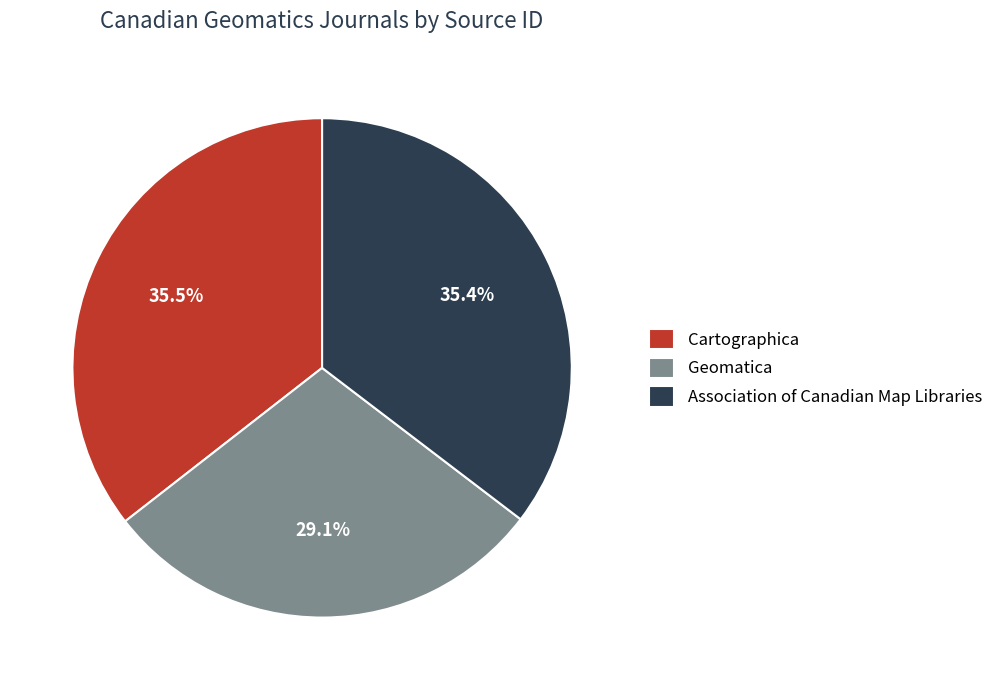

Which category has the smallest portion of the pie?

Geomatica